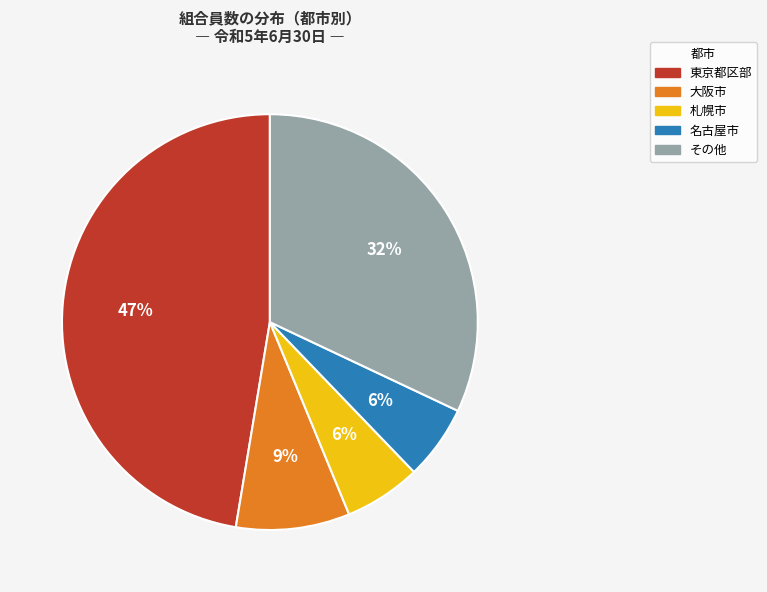

Is it true that 大阪市 is 1% of the pie?

False